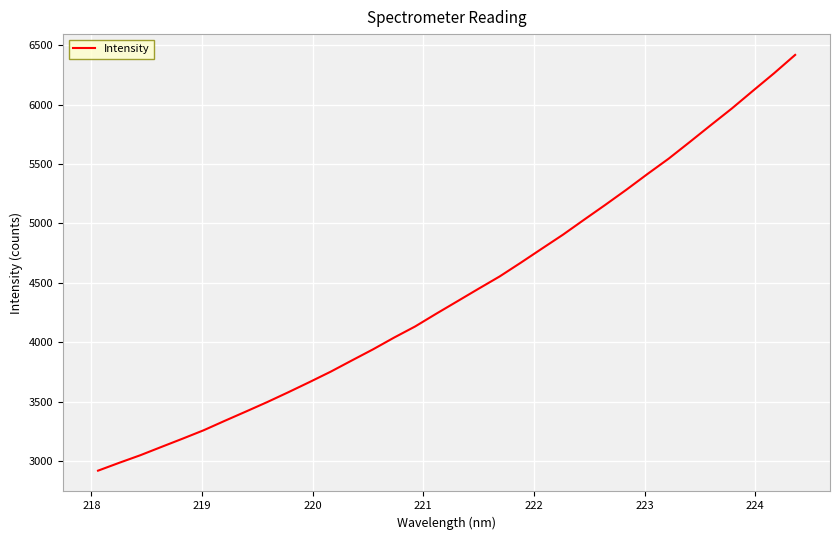

How many lines are shown in the chart?

1